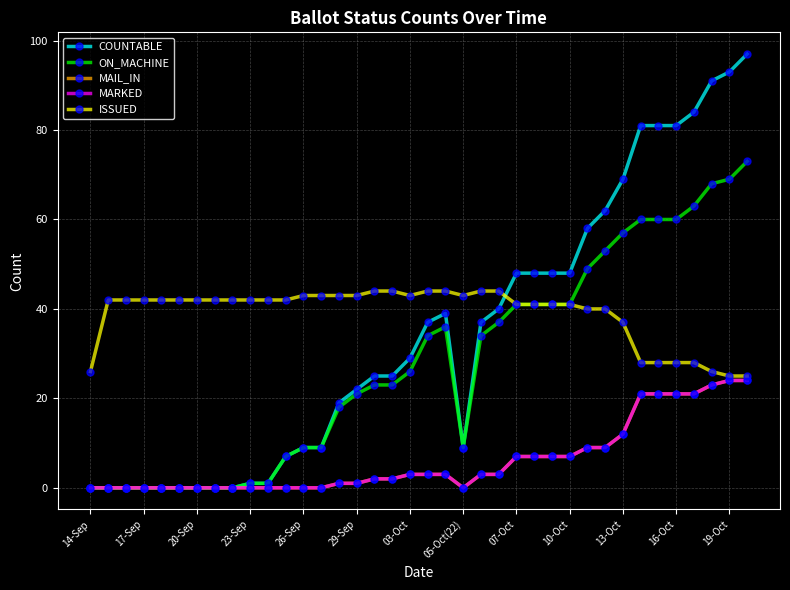

Is this an area chart (filled region under the line)?

No